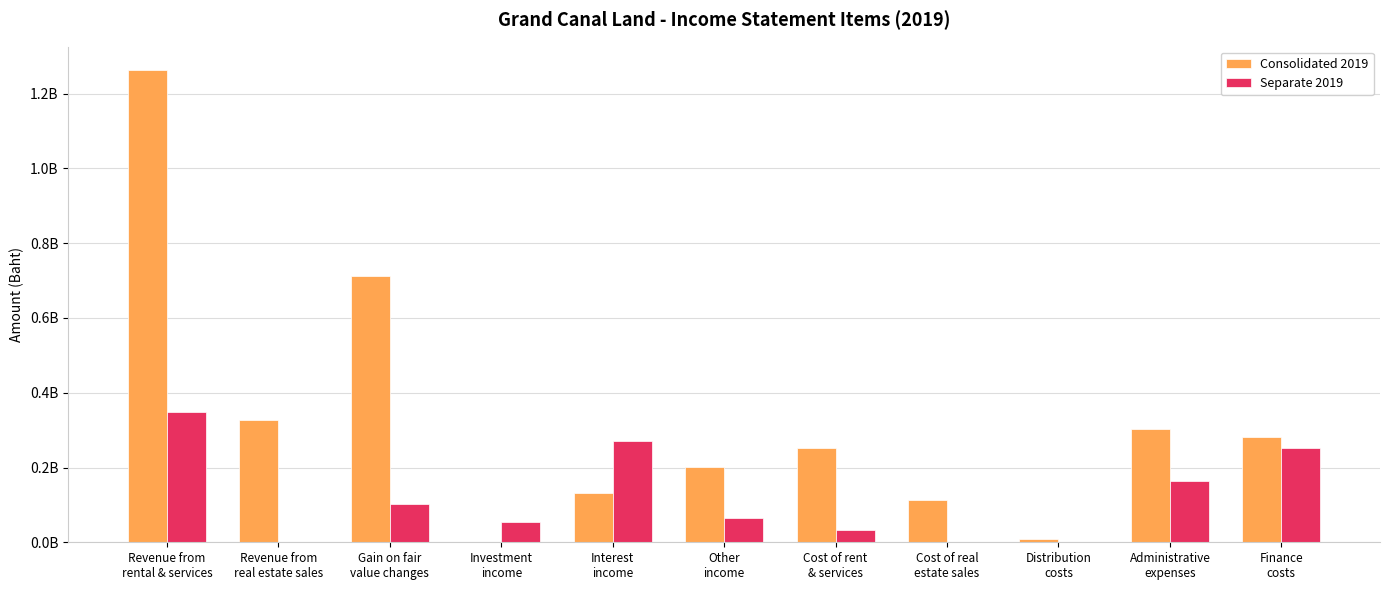

Does the chart contain stacked bars?

No